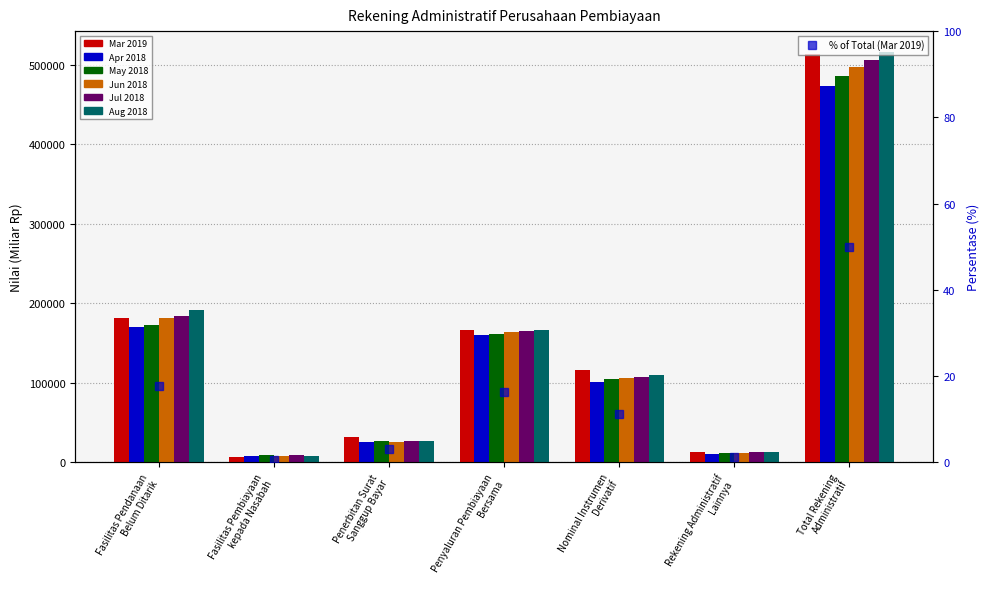

What is the total value across all series at Nominal Instrumen
Derivatif?

643703.2